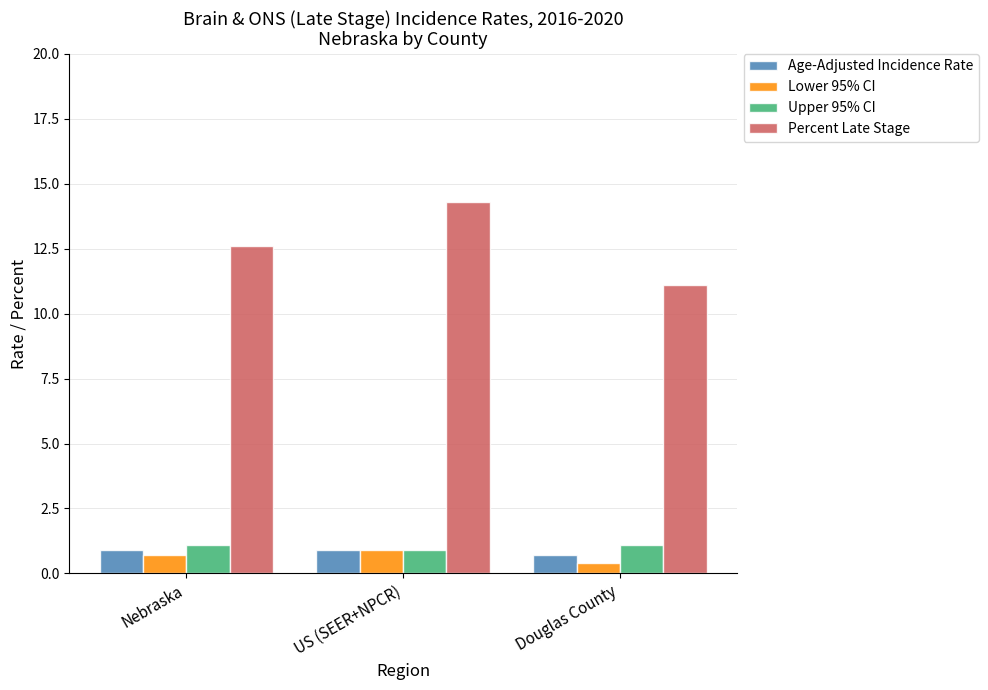

Which category has the highest value in the Lower 95% CI series?

US (SEER+NPCR)